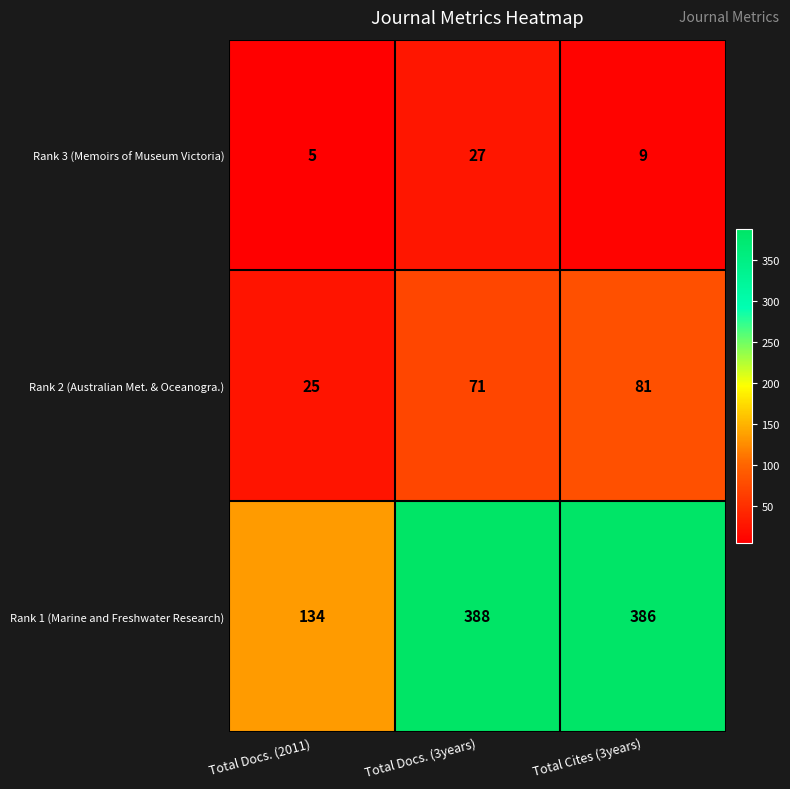

List the series in order of their overall mean, highest first.

Rank 1 (Marine and Freshwater Research), Rank 2 (Australian Met. & Oceanogra.), Rank 3 (Memoirs of Museum Victoria)